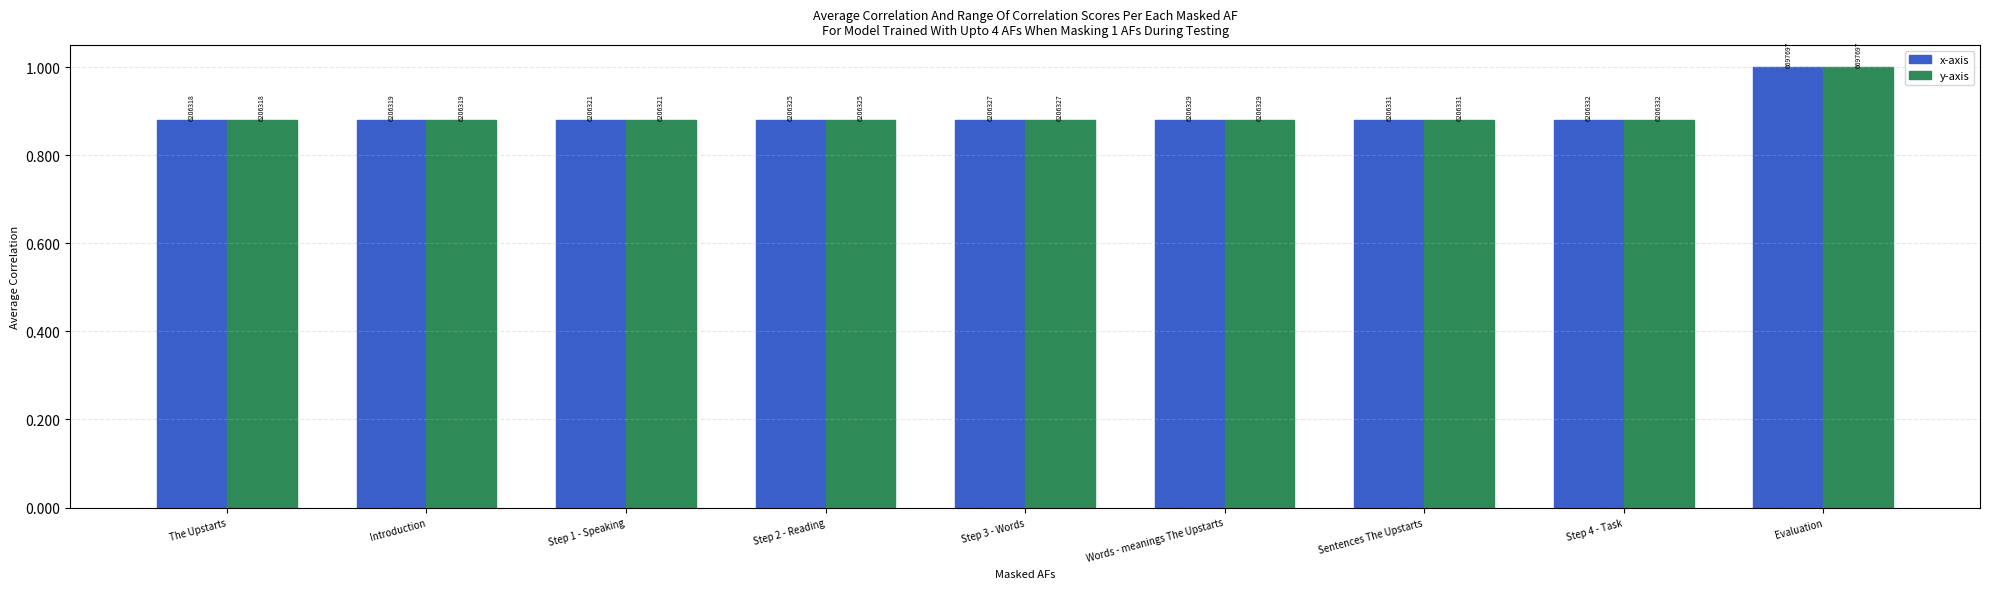

Rank the categories by x-axis value from highest to lowest.

Evaluation, Step 4 - Task, Sentences The Upstarts, Words - meanings The Upstarts, Step 3 - Words, Step 2 - Reading, Step 1 - Speaking, Introduction, The Upstarts